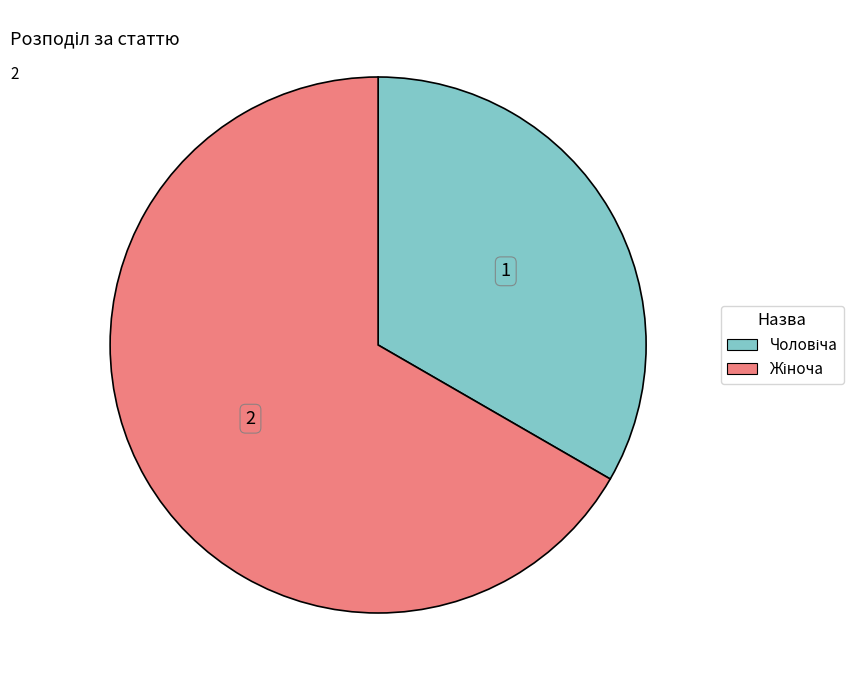

Is there a majority slice in this chart?

Yes